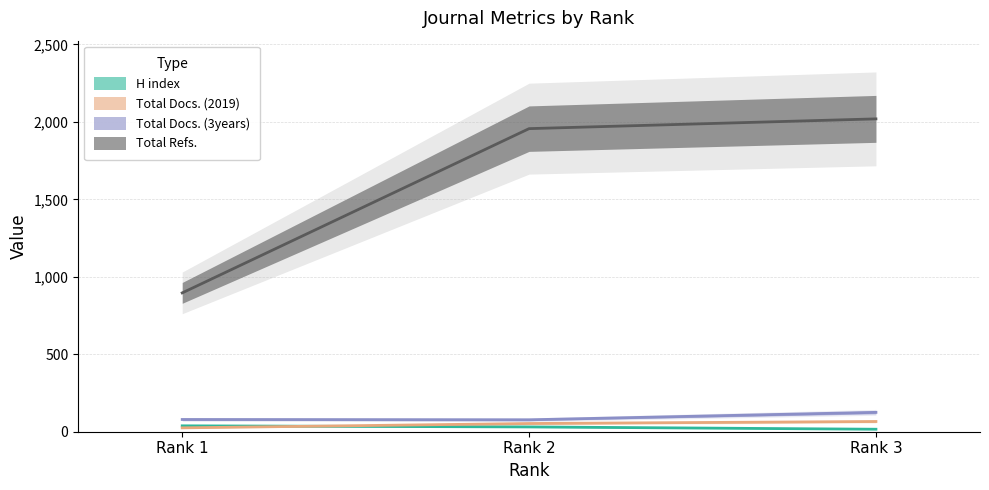

At Rank 1, list the series in order from largest to smallest.

Total Refs., Total Docs. (3years), H index, Total Docs. (2019)